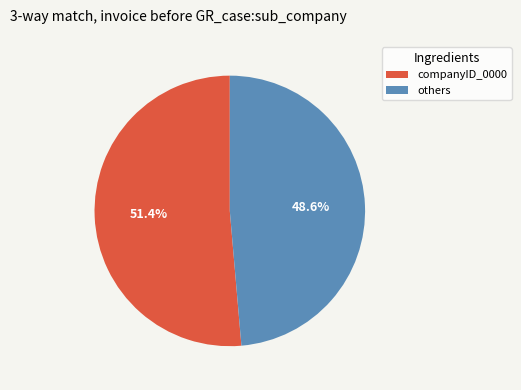

To the nearest percent, what is the average slice percentage?

50%